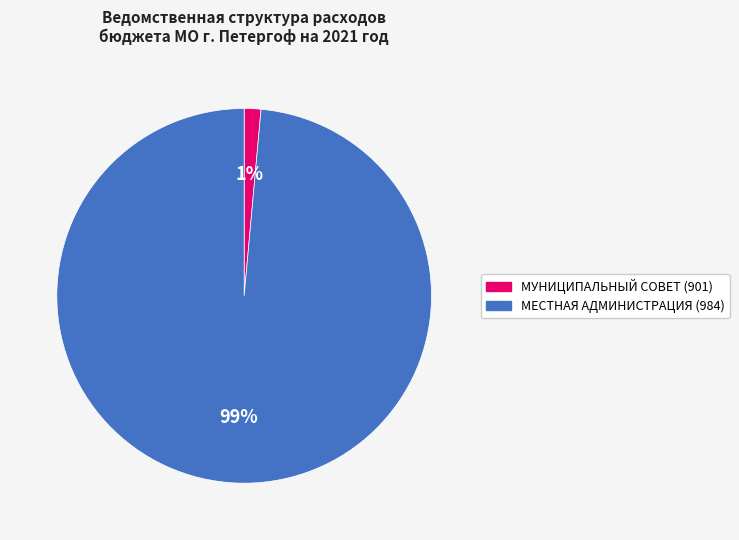

To the nearest percent, what percentage of the pie is МЕСТНАЯ АДМИНИСТРАЦИЯ (984)?

99%